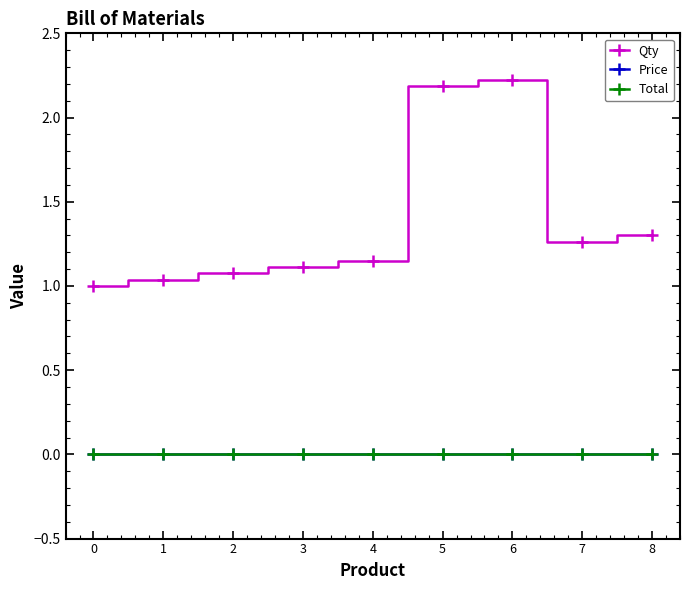

What is the total value across all series at 6?

2.2